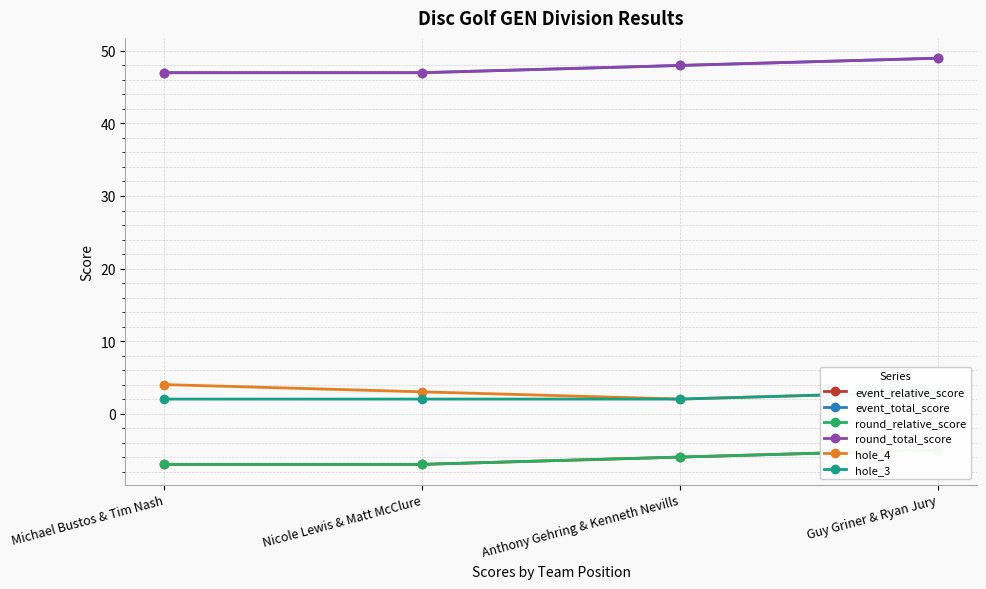

Reading left to right, transcribe all the data shown in this chart.

event_relative_score: Michael Bustos & Tim Nash=-7	Nicole Lewis & Matt McClure=-7	Anthony Gehring & Kenneth Nevills=-6	Guy Griner & Ryan Jury=-5
event_total_score: Michael Bustos & Tim Nash=47	Nicole Lewis & Matt McClure=47	Anthony Gehring & Kenneth Nevills=48	Guy Griner & Ryan Jury=49
round_relative_score: Michael Bustos & Tim Nash=-7	Nicole Lewis & Matt McClure=-7	Anthony Gehring & Kenneth Nevills=-6	Guy Griner & Ryan Jury=-5
round_total_score: Michael Bustos & Tim Nash=47	Nicole Lewis & Matt McClure=47	Anthony Gehring & Kenneth Nevills=48	Guy Griner & Ryan Jury=49
hole_4: Michael Bustos & Tim Nash=4	Nicole Lewis & Matt McClure=3	Anthony Gehring & Kenneth Nevills=2	Guy Griner & Ryan Jury=3
hole_3: Michael Bustos & Tim Nash=2	Nicole Lewis & Matt McClure=2	Anthony Gehring & Kenneth Nevills=2	Guy Griner & Ryan Jury=3